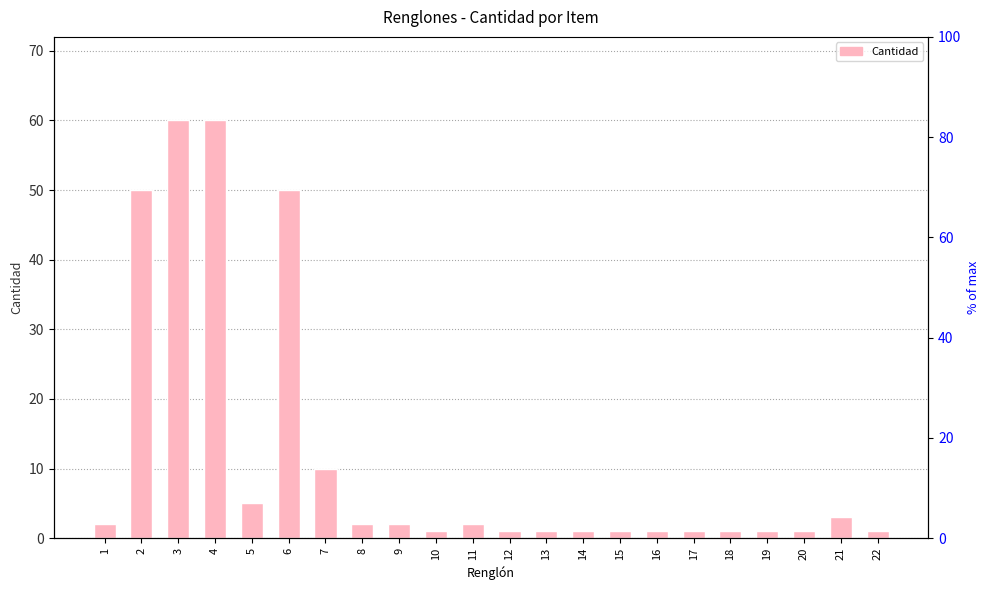

Where does the % of max series first go above 3?

1